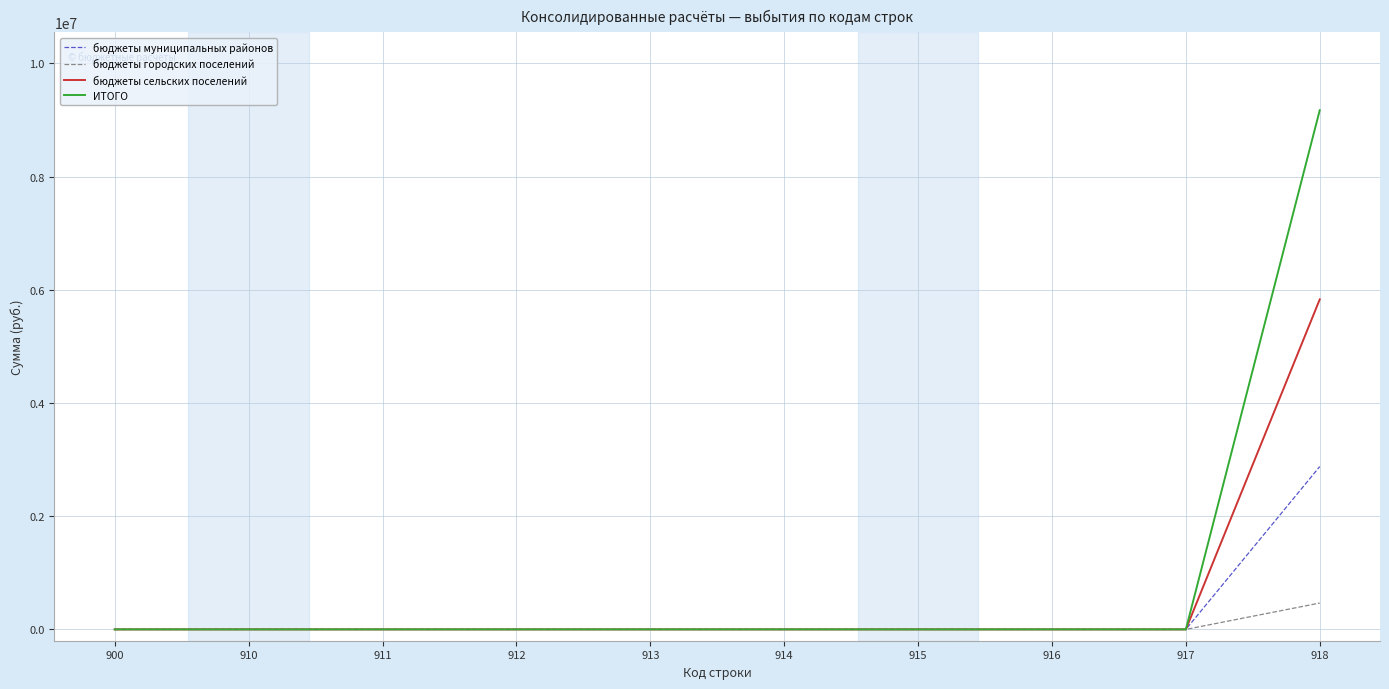

At which category is the sum across all series the highest?

918